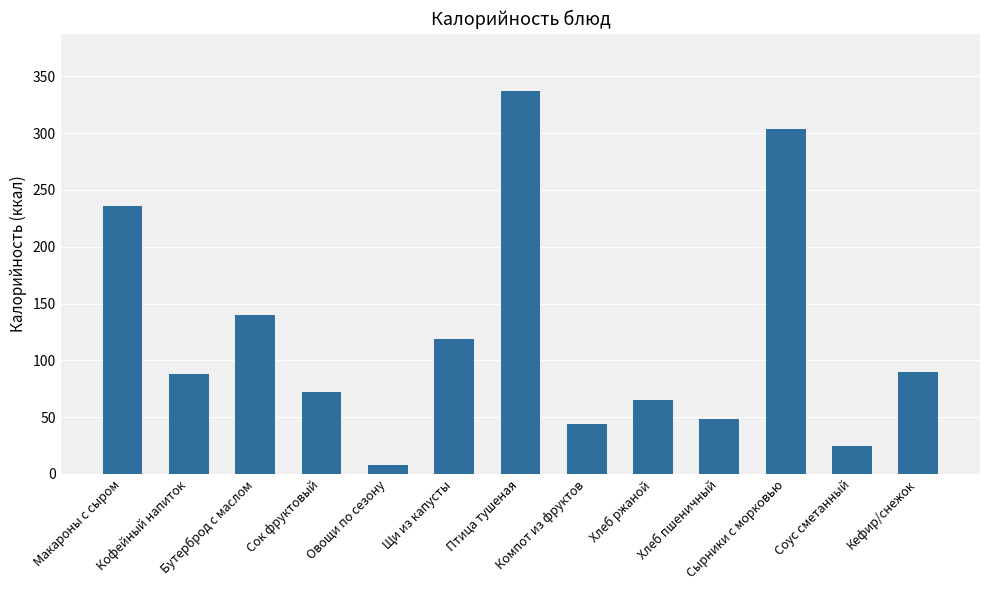

What is the change in value from Сок фруктовый to Компот из фруктов?

-28.3